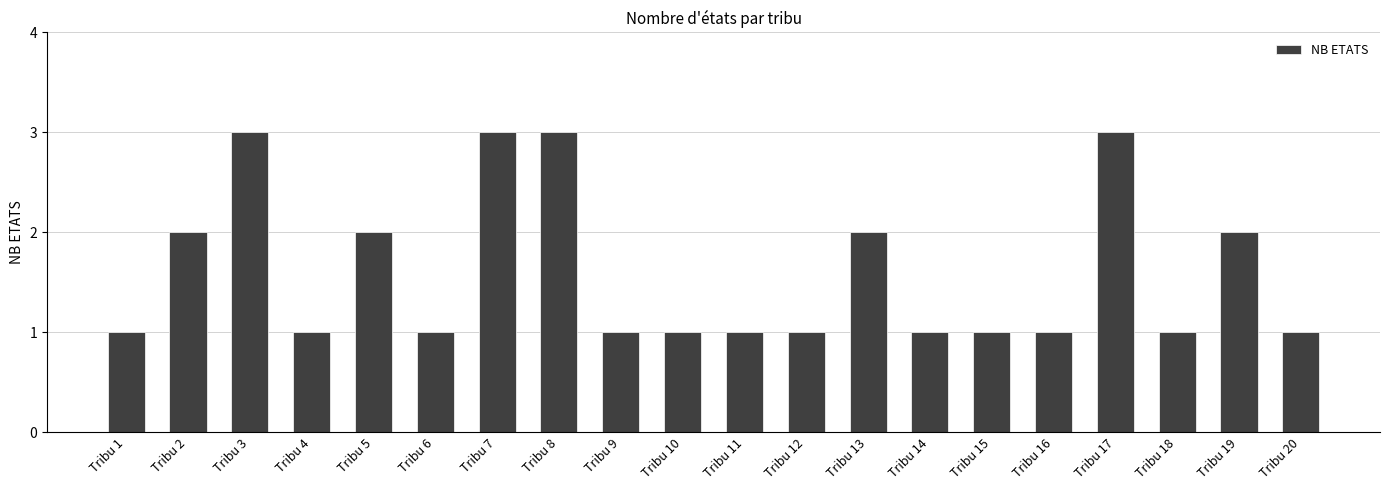

Are the bars horizontal?

No